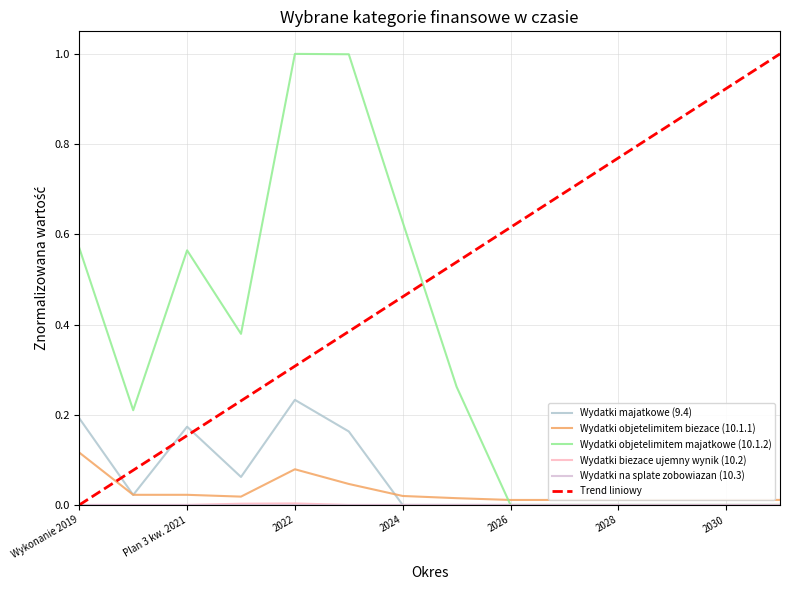

Where is the first local maximum for Wydatki biezace ujemny wynik (10.2)?

2022